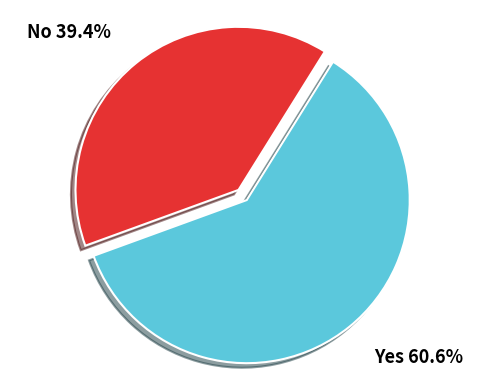

Does No account for over 50% of the chart?

No